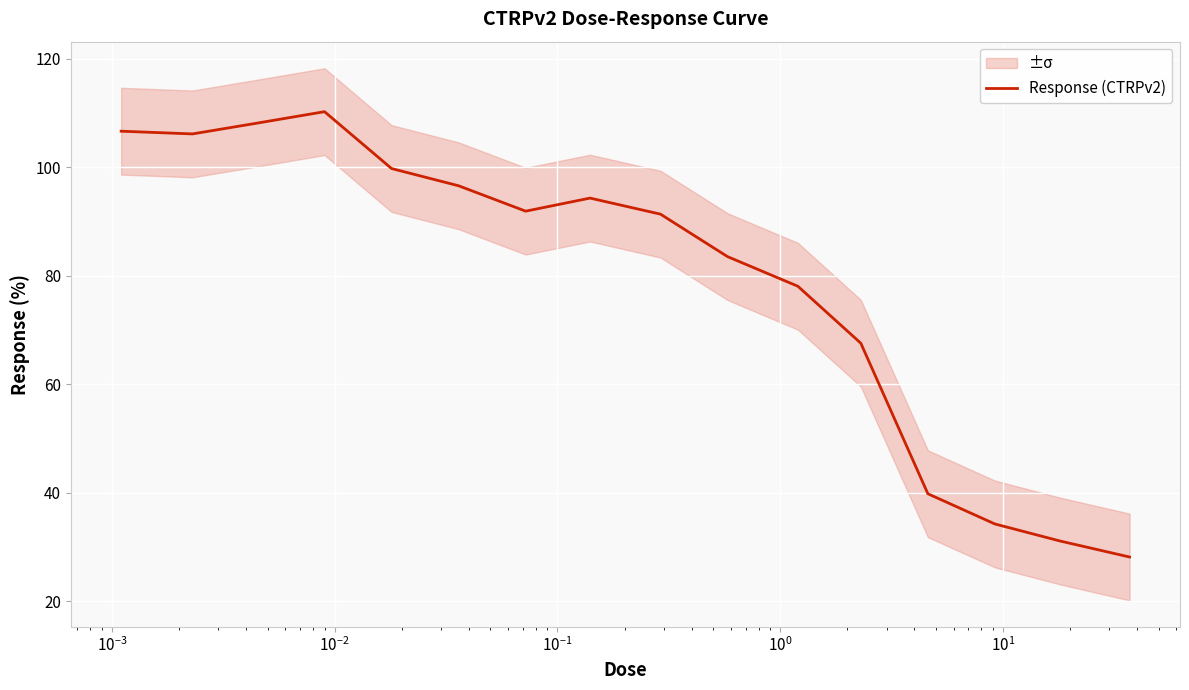

What is the lowest value of the Response (CTRPv2) series?

28.1